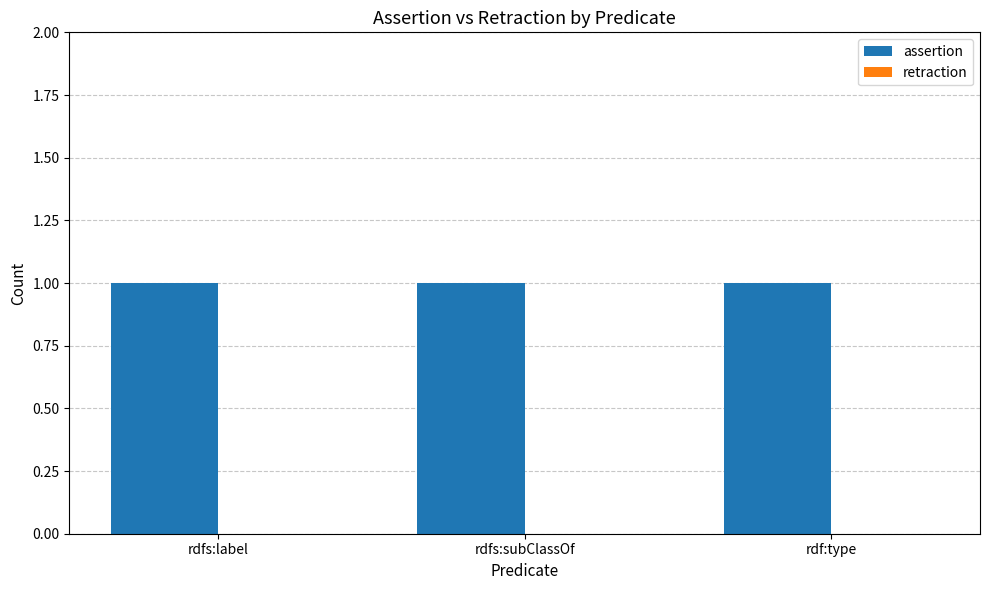

What is the spread (max minus min) of values at rdf:type?

1